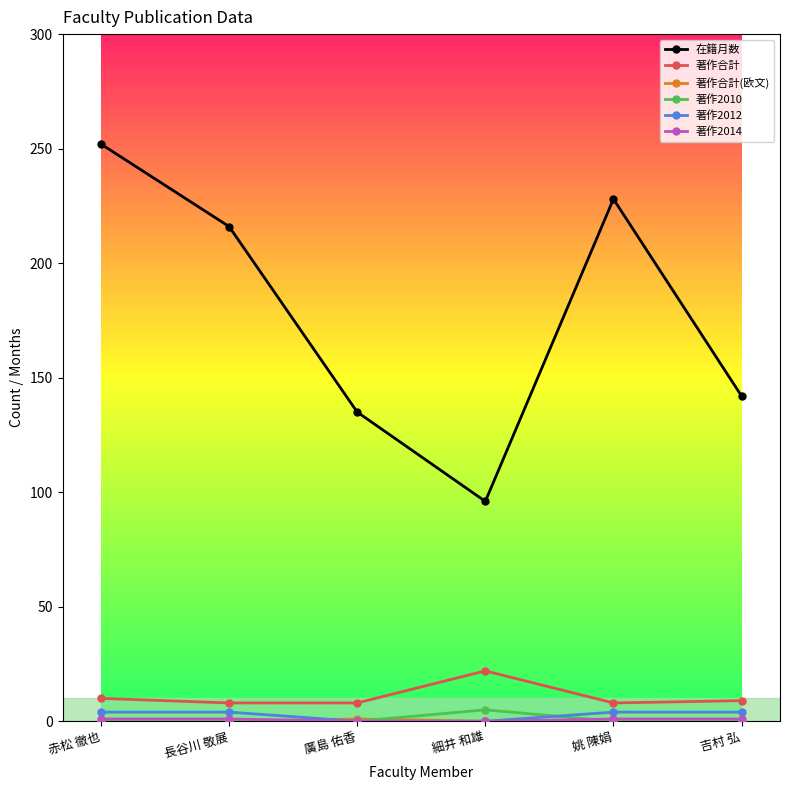

What is the total value across all series at 細井 和雄?

123